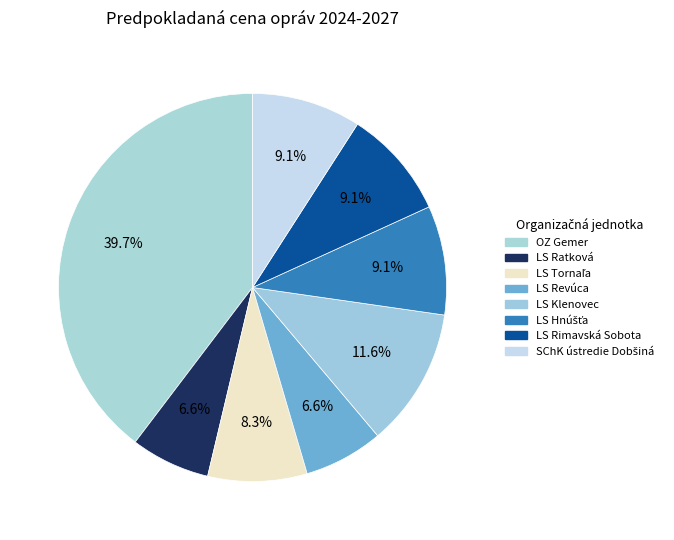

What is the change in value from LS Revúca to LS Hnúšťa?

+3000